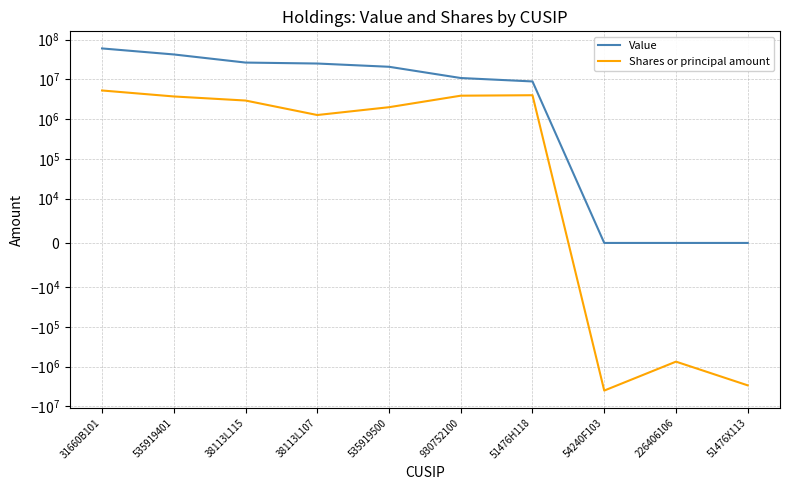

Rank the categories by Shares or principal amount value from lowest to highest.

54240F103, 51476X113, 226406106, 38113L107, 535919500, 38113L115, 535919401, 930752100, 51476H118, 31660B101